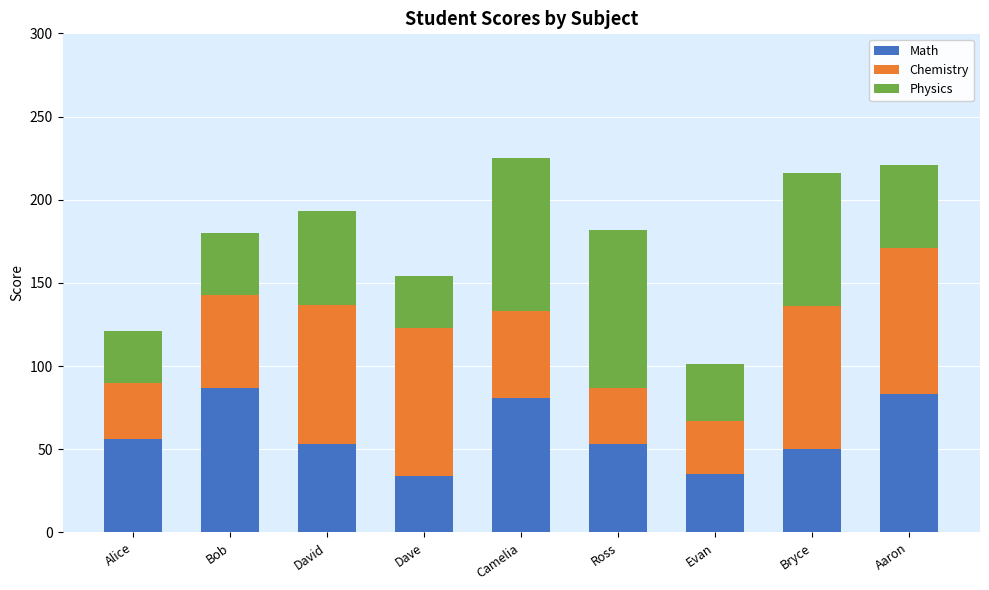

True or false: Math has a value of 20 at Camelia.

False